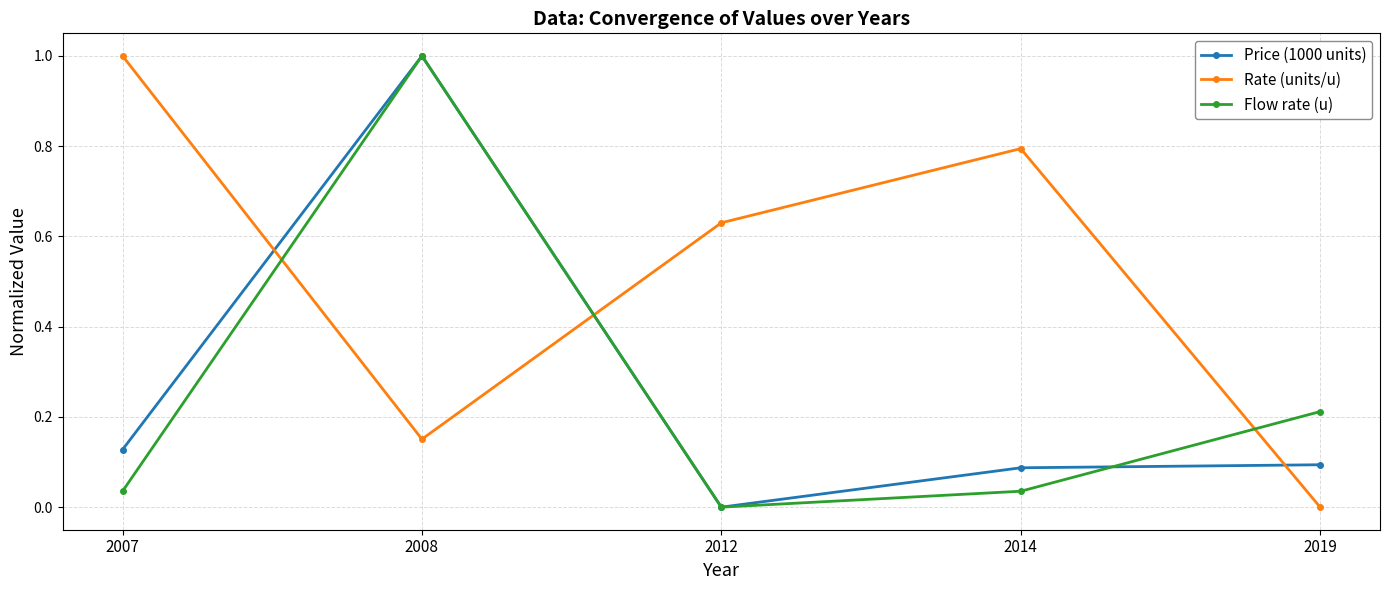

What is the value of the Rate (units/u) point at the 1st from the left?

1.0